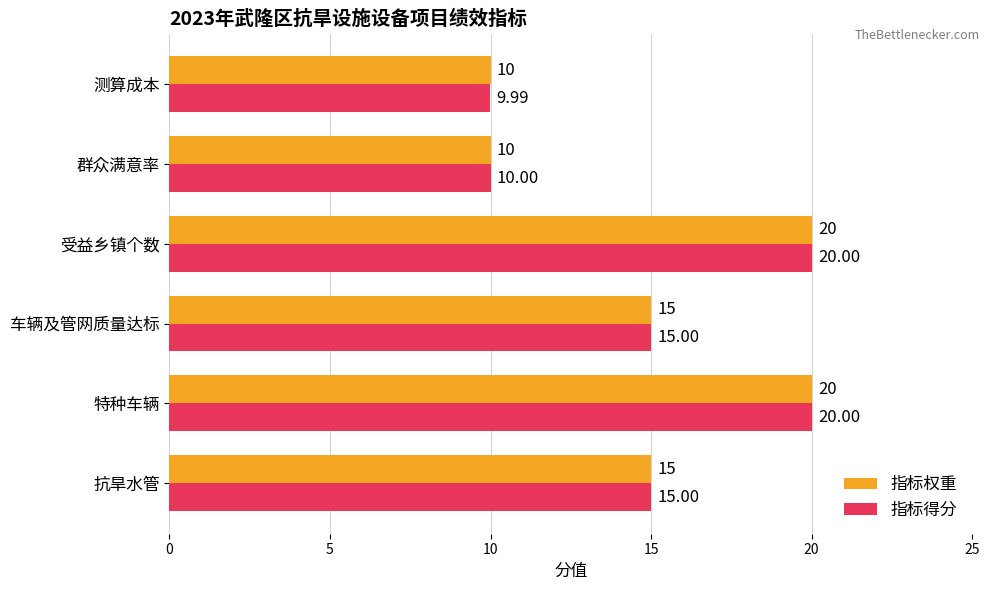

Which series has the largest total across all categories?

指标权重